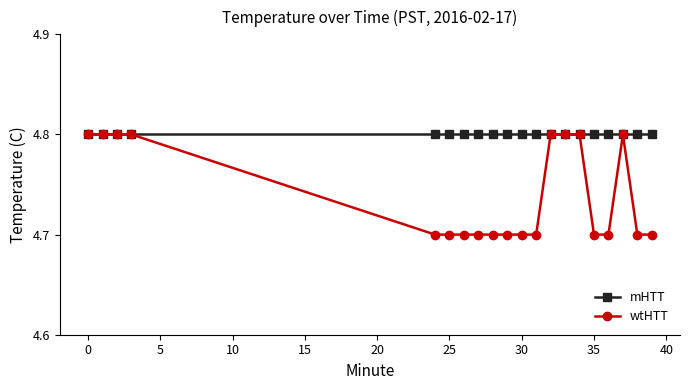

Reading left to right, extract all data points from this chart.

mHTT: 4.8	4.8	4.8	4.8	4.8	4.8	4.8	4.8	4.8	4.8	4.8	4.8	4.8	4.8	4.8	4.8	4.8	4.8	4.8	4.8
wtHTT: 4.8	4.8	4.8	4.8	4.7	4.7	4.7	4.7	4.7	4.7	4.7	4.7	4.8	4.8	4.8	4.7	4.7	4.8	4.7	4.7